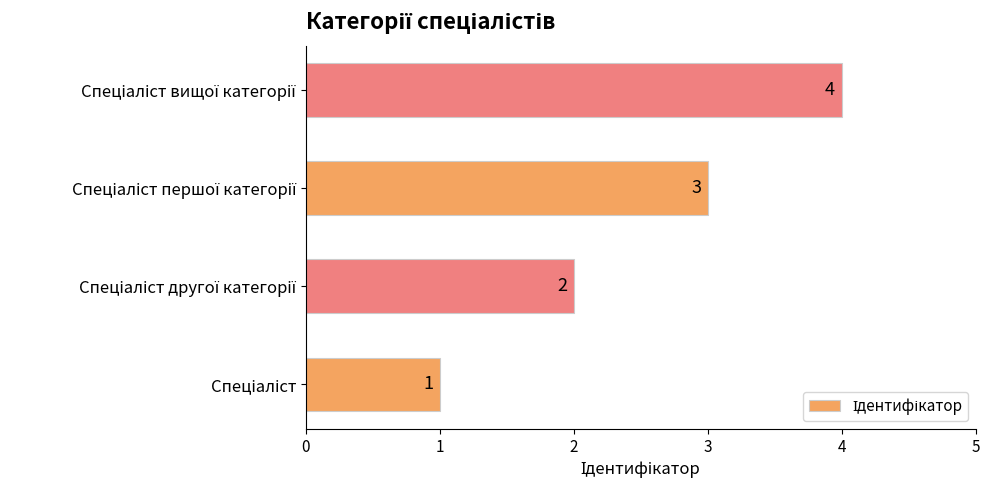

Count the values in the range 2 to 4.

3